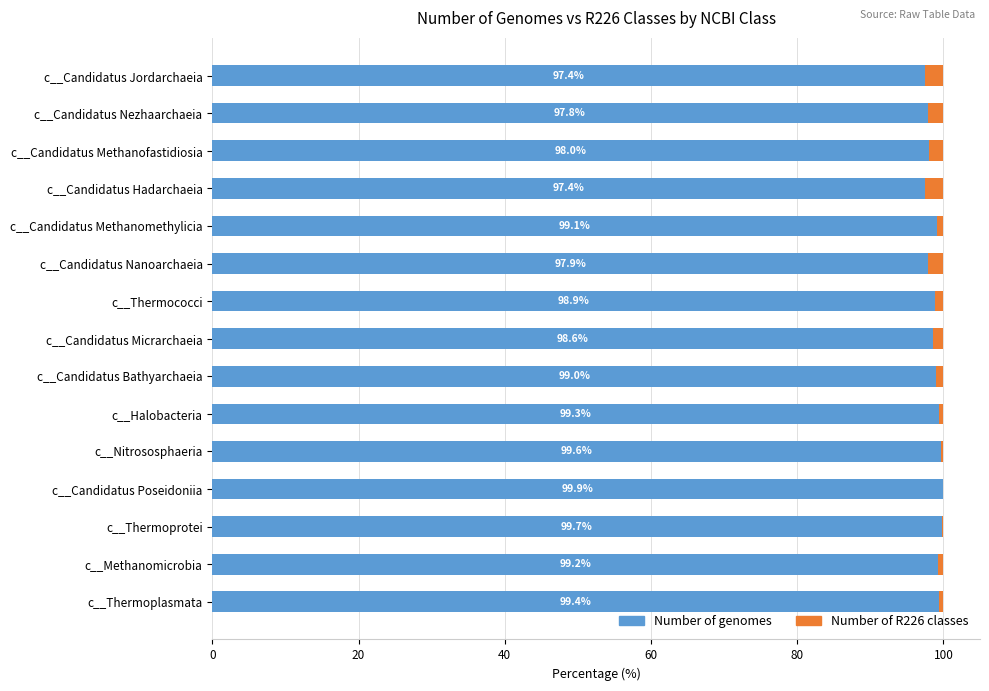

What is the highest value of the Number of genomes series?

99.9